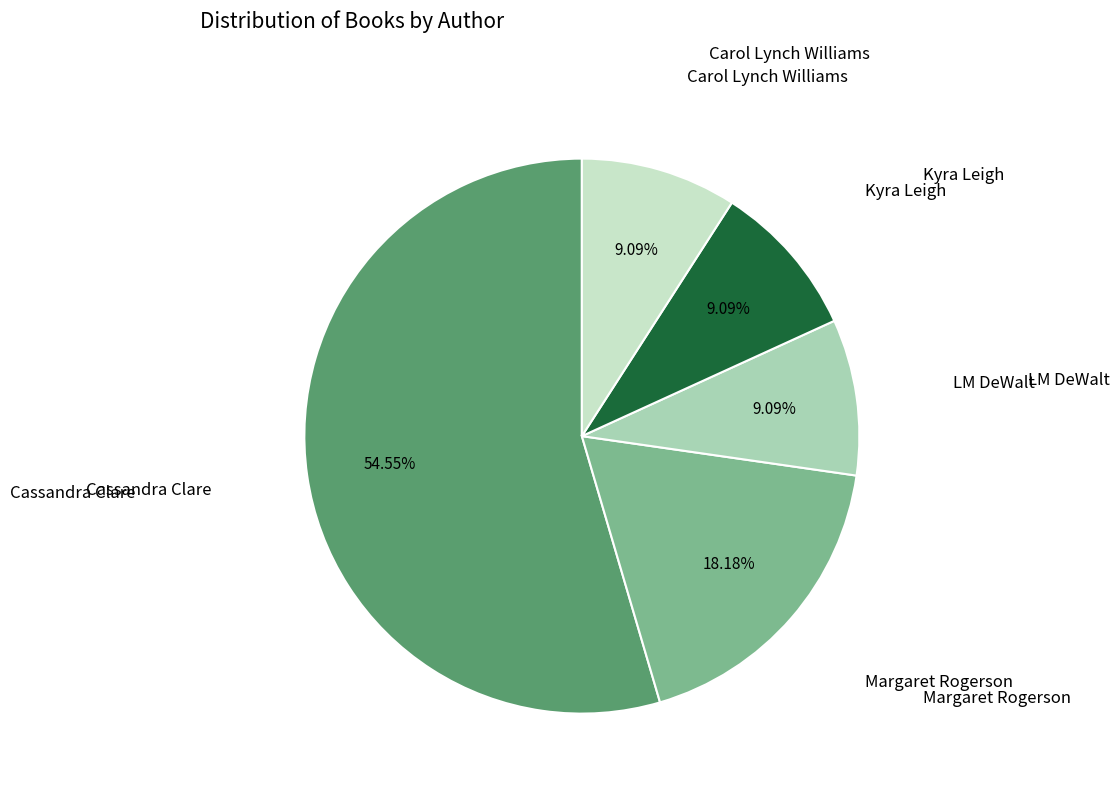

Is there a majority slice in this chart?

Yes